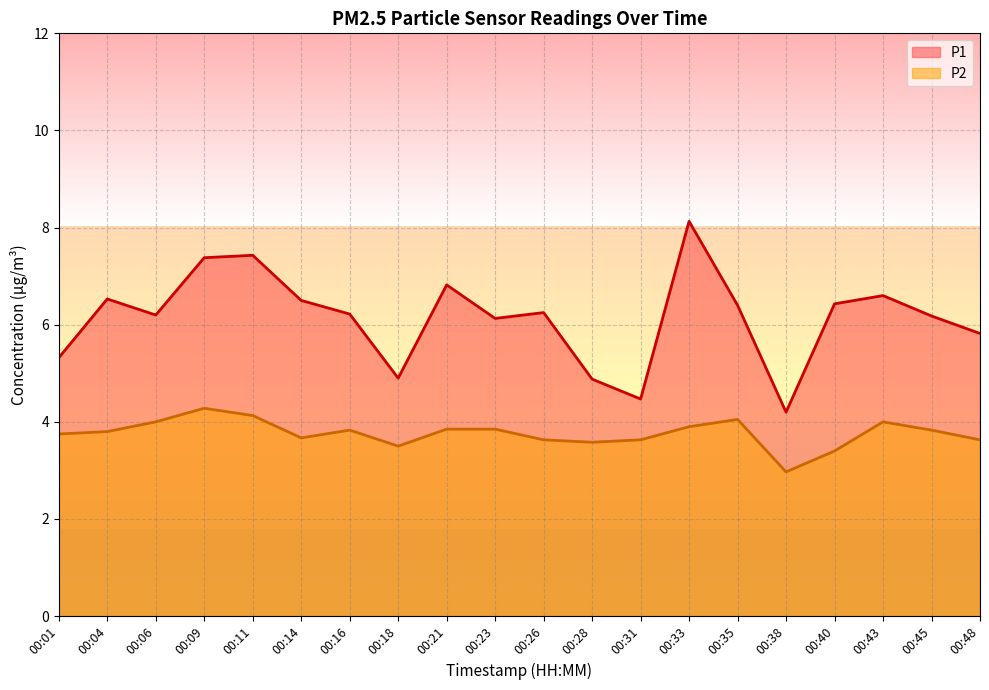

Which series changed the most between 00:26 and 00:35?

P2